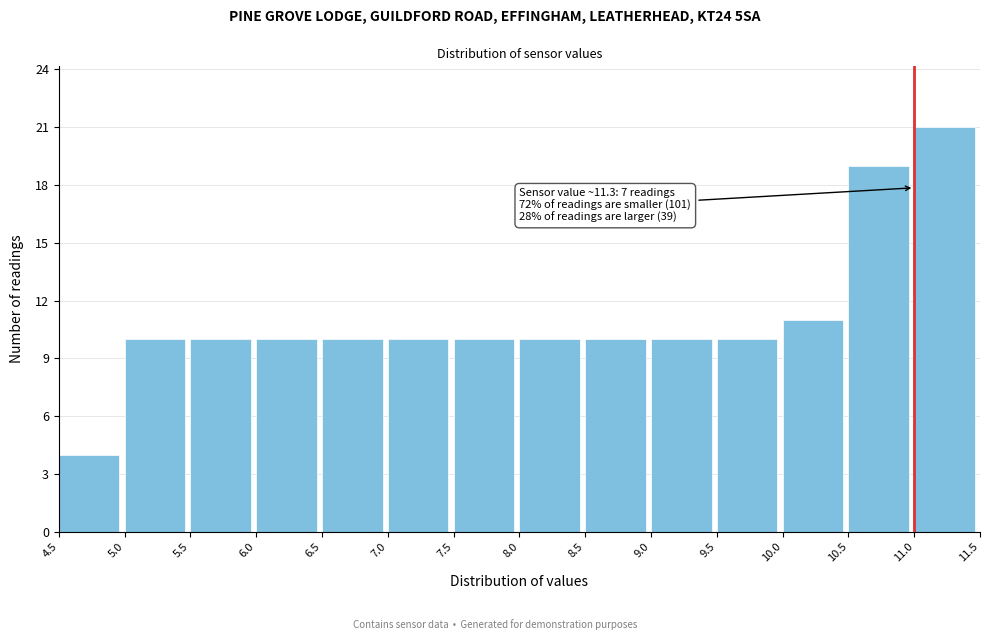

Over which range of the x-axis is the bar tallest?

11.0 to 11.5